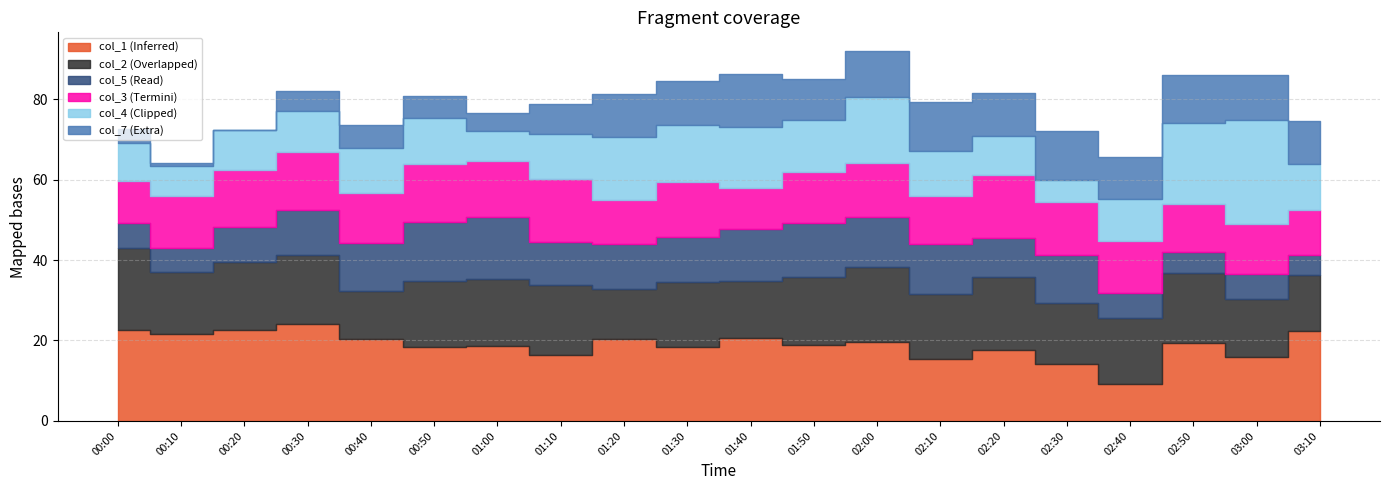

True or false: col_4 has a value of 9.6 at 02:20.

True